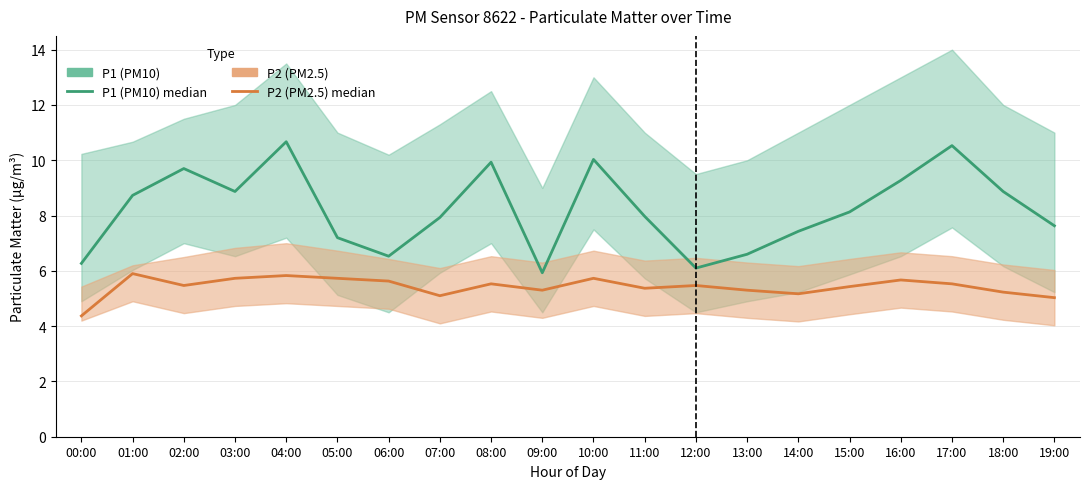

How many series are shown in this chart?

2